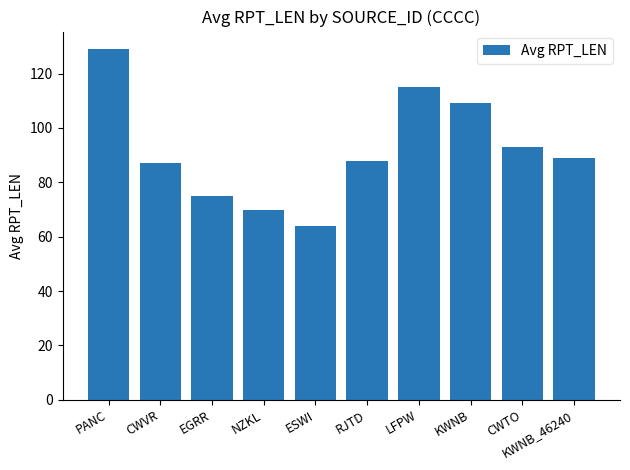

The chart shows a value of 89.0 at KWNB_46240. True or false?

True